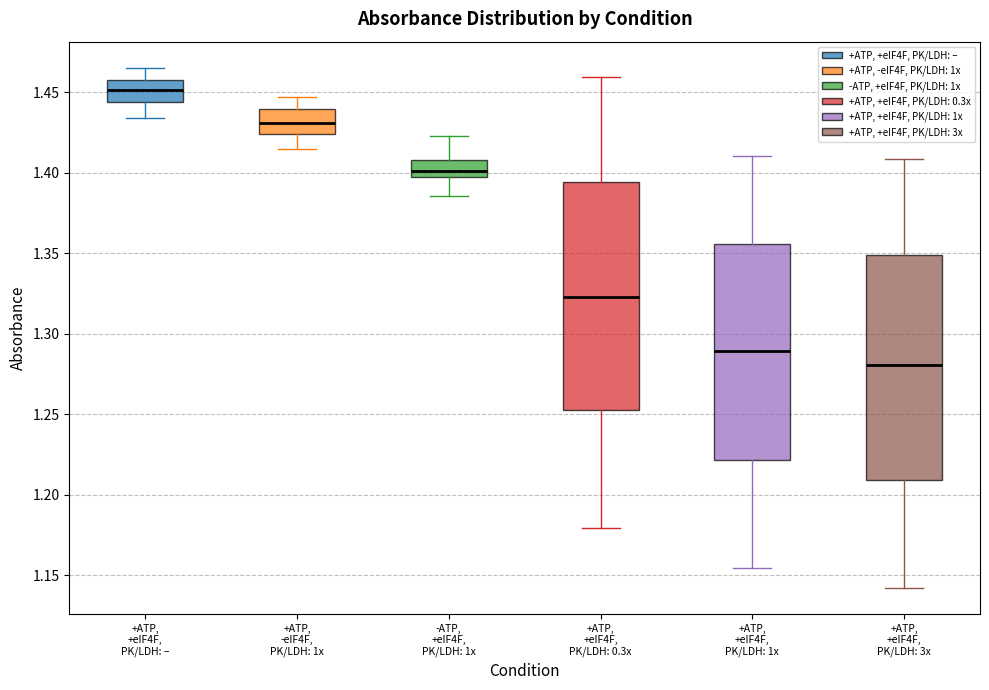

Reading left to right, read every box against the y-axis: the position of its median line, the range the box covers, and the ends of its whiskers. The values are not printed on the chart, so give them approximately, as read against the axis.

+ATP, +eIF4F, PK/LDH: –: median 1.450, box 1.445 to 1.455, whiskers 1.435 to 1.465
+ATP, -eIF4F, PK/LDH: 1x: median 1.430, box 1.425 to 1.440, whiskers 1.415 to 1.445
-ATP, +eIF4F, PK/LDH: 1x: median 1.400, box 1.395 to 1.410, whiskers 1.385 to 1.425
+ATP, +eIF4F, PK/LDH: 0.3x: median 1.325, box 1.255 to 1.395, whiskers 1.180 to 1.460
+ATP, +eIF4F, PK/LDH: 1x: median 1.290, box 1.220 to 1.355, whiskers 1.155 to 1.410
+ATP, +eIF4F, PK/LDH: 3x: median 1.280, box 1.210 to 1.350, whiskers 1.140 to 1.410